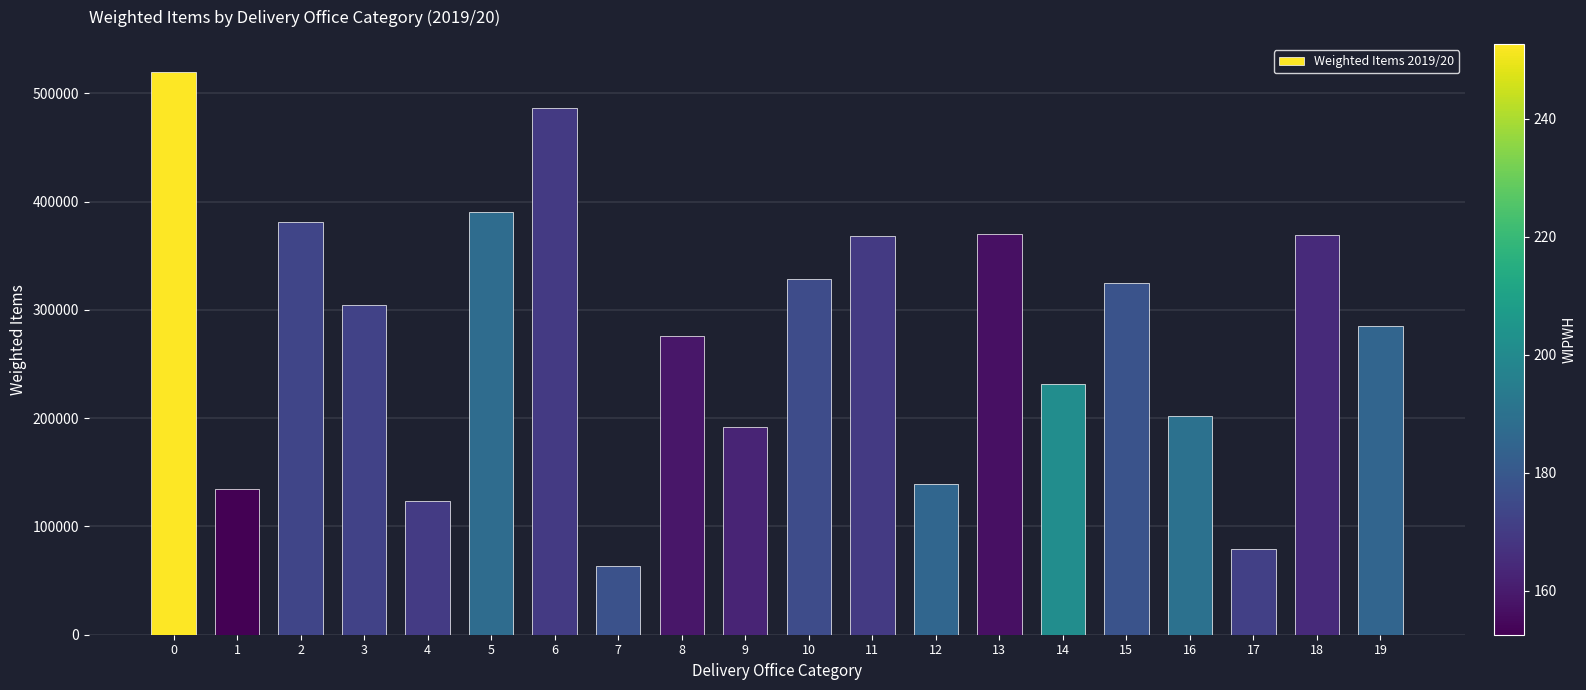

What is the value of the 18th bar from the left?

78959.5